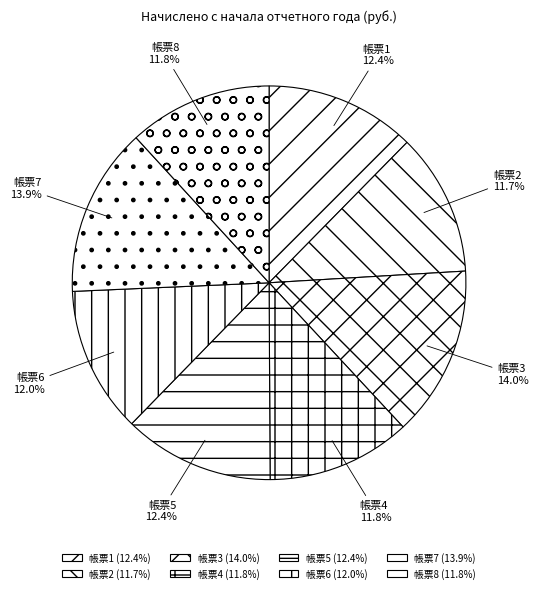

What is the smallest slice in the pie chart?

2